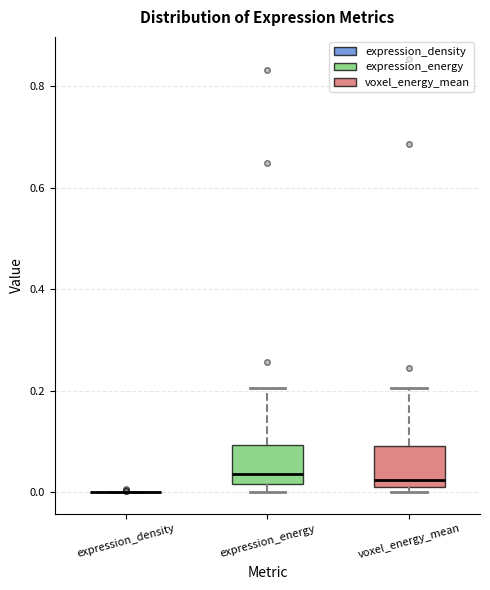

Reading left to right, transcribe this box plot: for each box, give where its median line is, the range the box spans, and where its two whiskers end, as read against the y-axis. The values are not printed on the chart, so give them approximately, as read against the axis.

expression_density: box collapsed to a line at 0.00, whiskers 0.00 to 0.00
expression_energy: median 0.04, box 0.02 to 0.10, whiskers 0.00 to 0.20
voxel_energy_mean: median 0.02, box 0.00 to 0.10, whiskers 0.00 (just below the box's lower edge) to 0.20